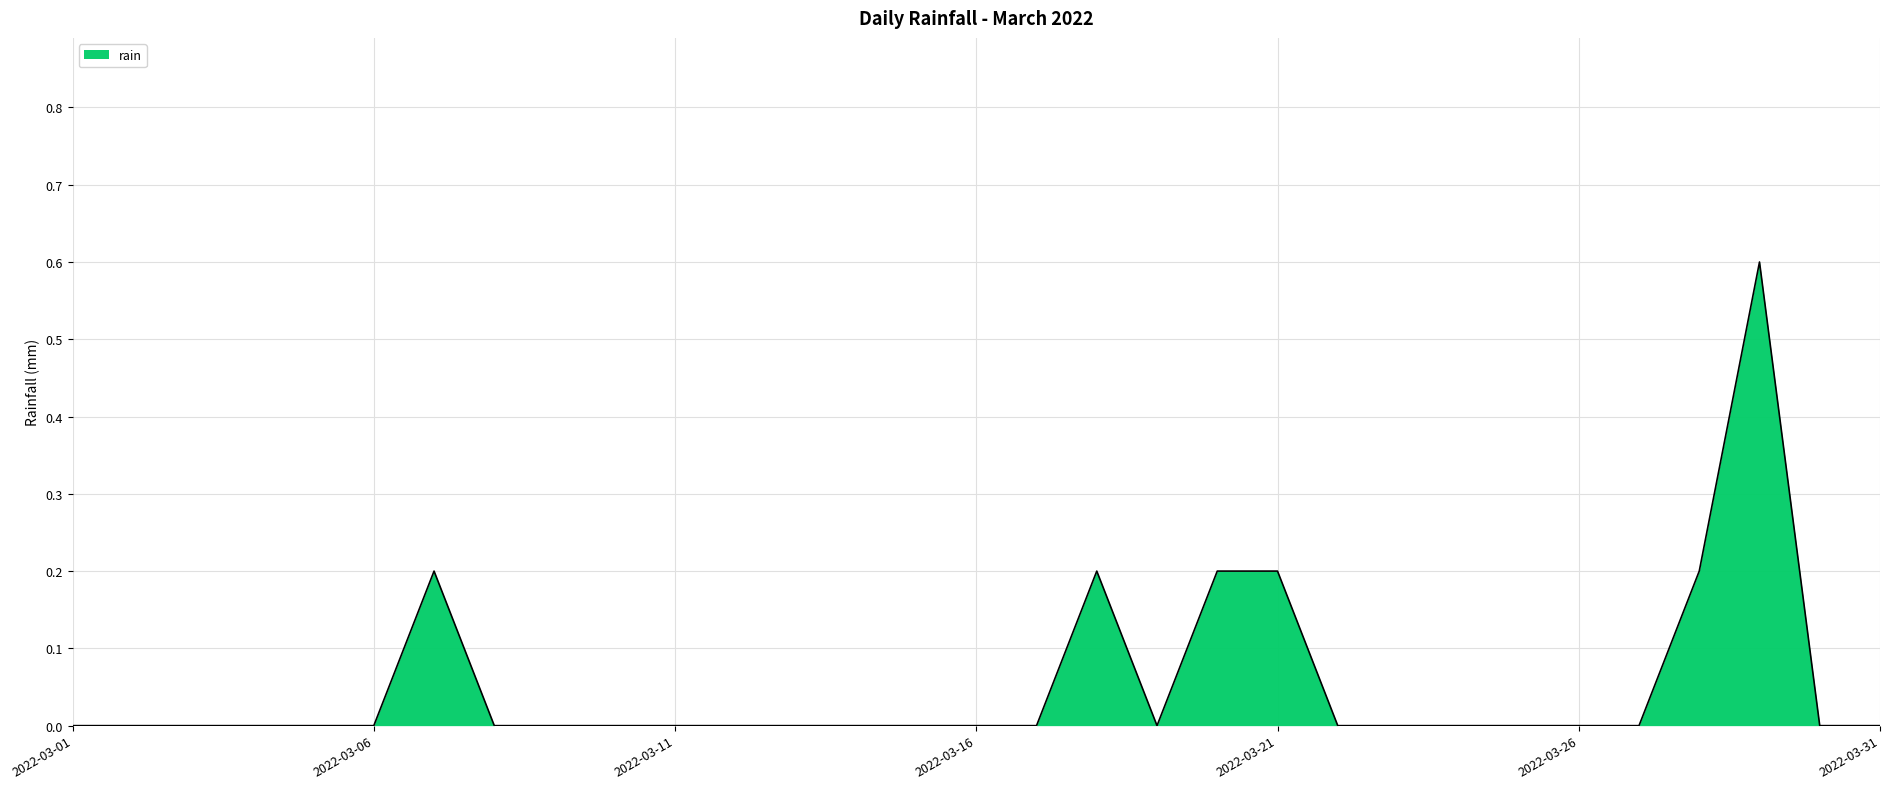

What is the difference between the maximum and minimum values?

0.6